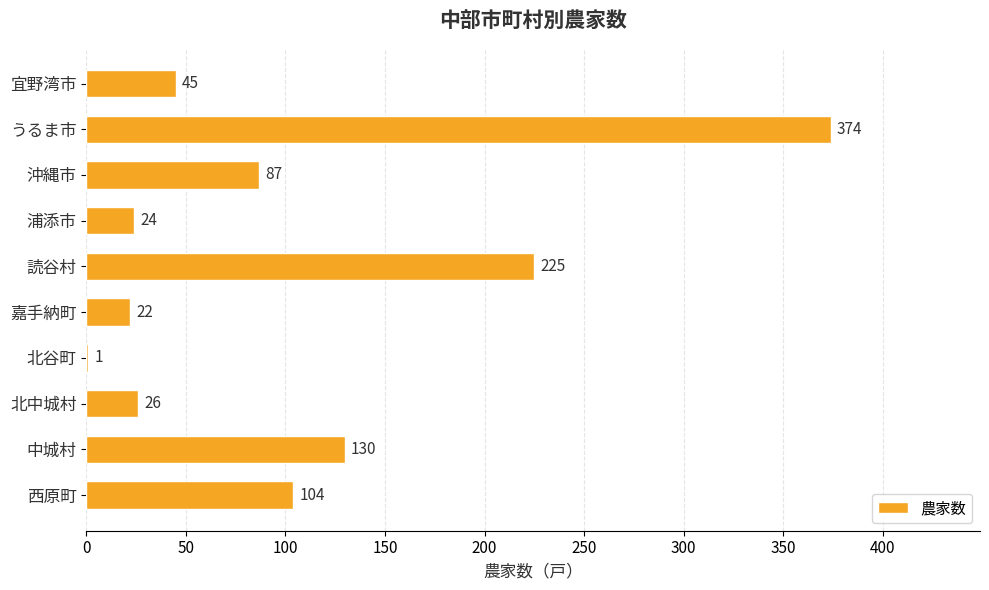

Is it true that the value at うるま市 is 374?

True